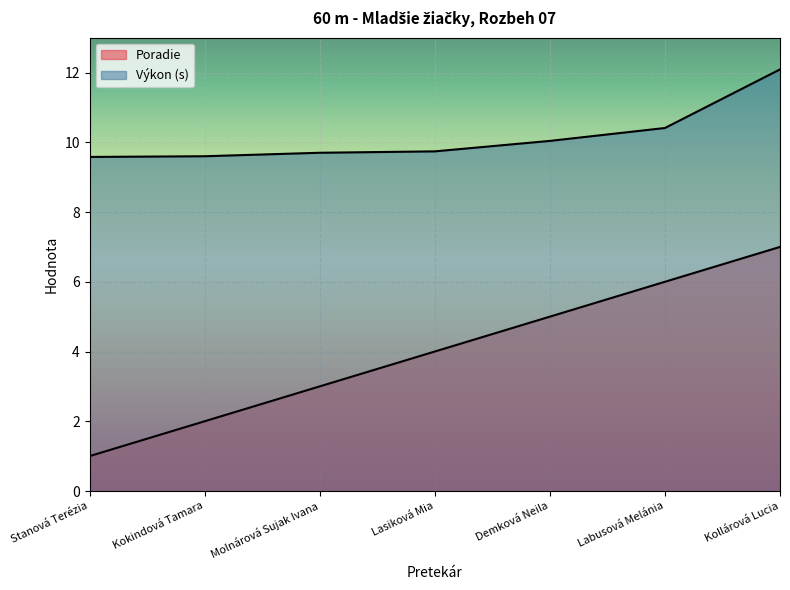

How many lines are shown in the chart?

2